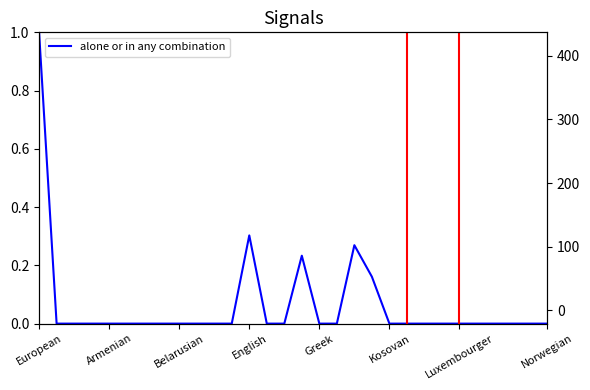

Where is the first local maximum?

English